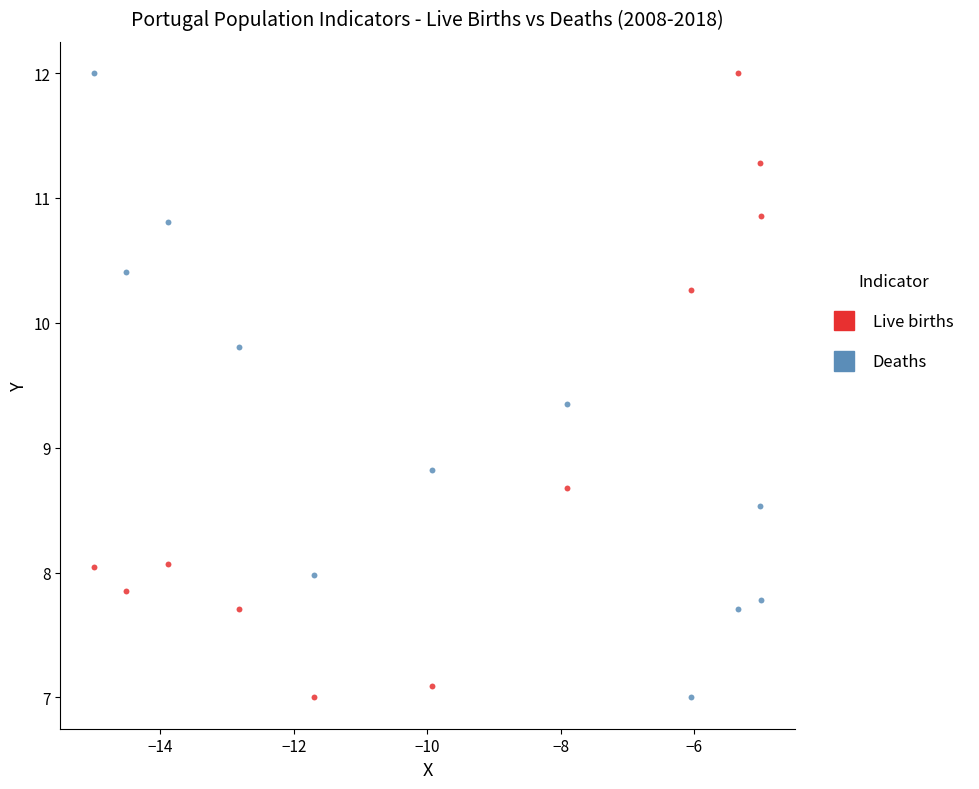

What is the X range (max minus min) for the scatter plot?

10.0